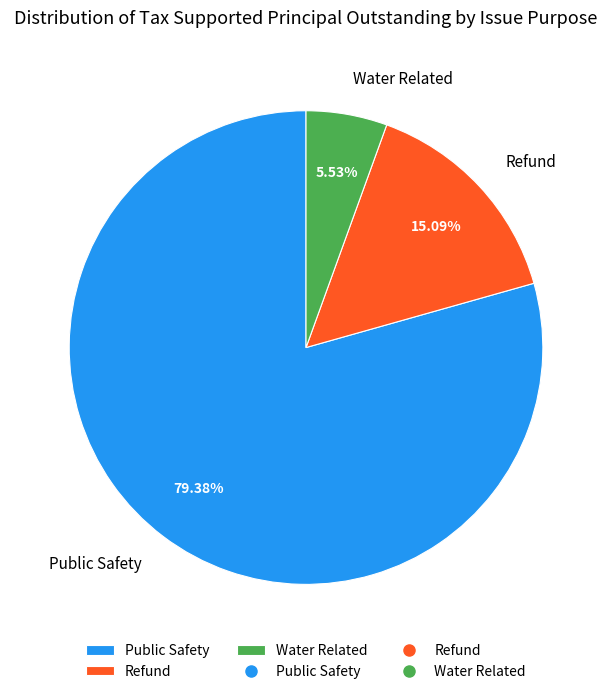

To the nearest percent, what is the combined percentage of Refund and Public Safety?

94%